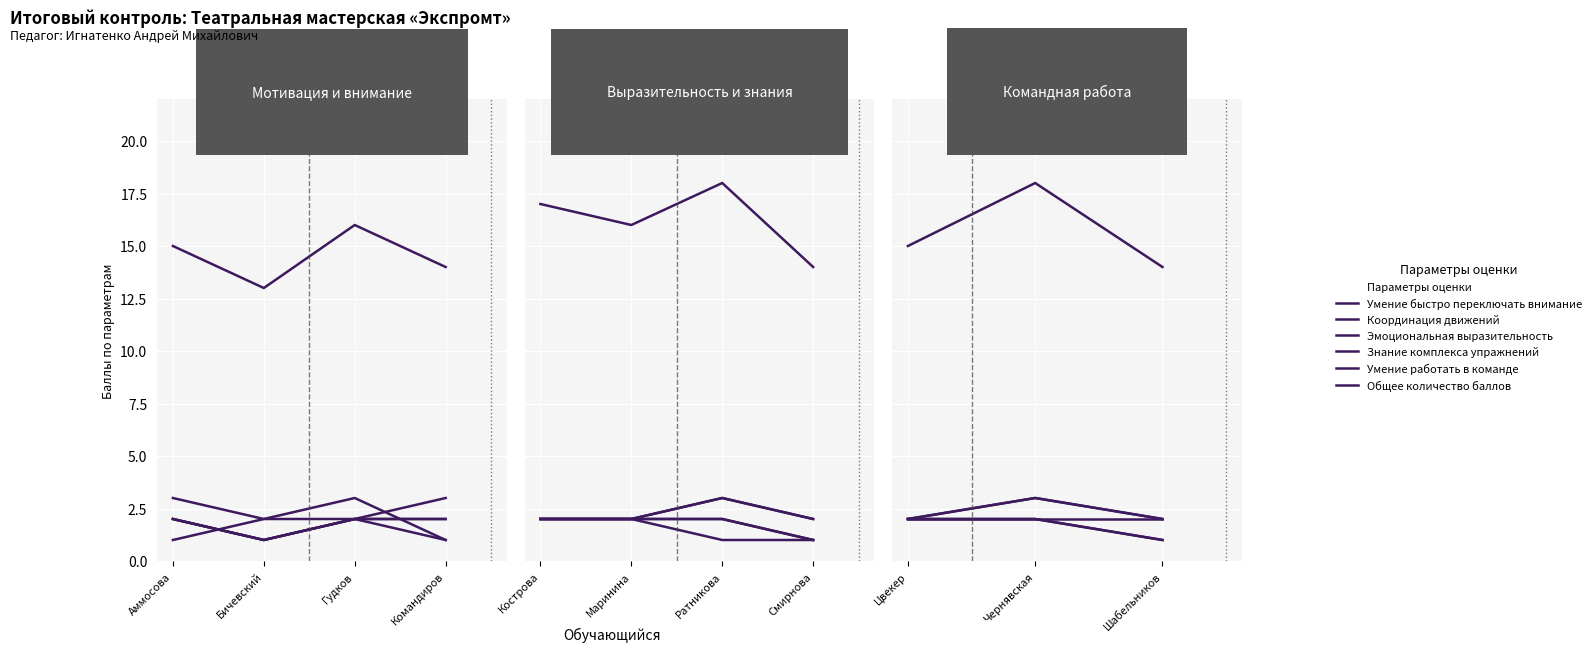

What is the sum of the Умение быстро переключать внимание values at Чернявская and Цвекер?

5